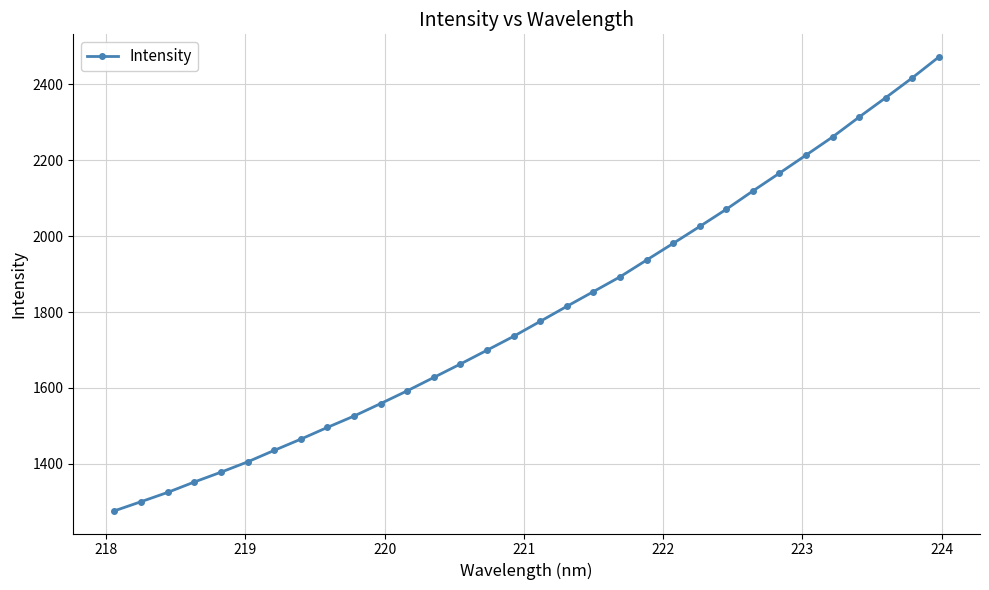

What is the average value?

1797.3